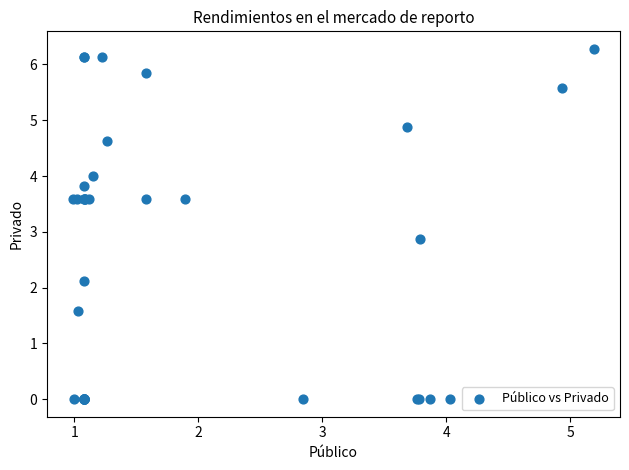

What Y value in the scatter plot is closest to 3?

2.9